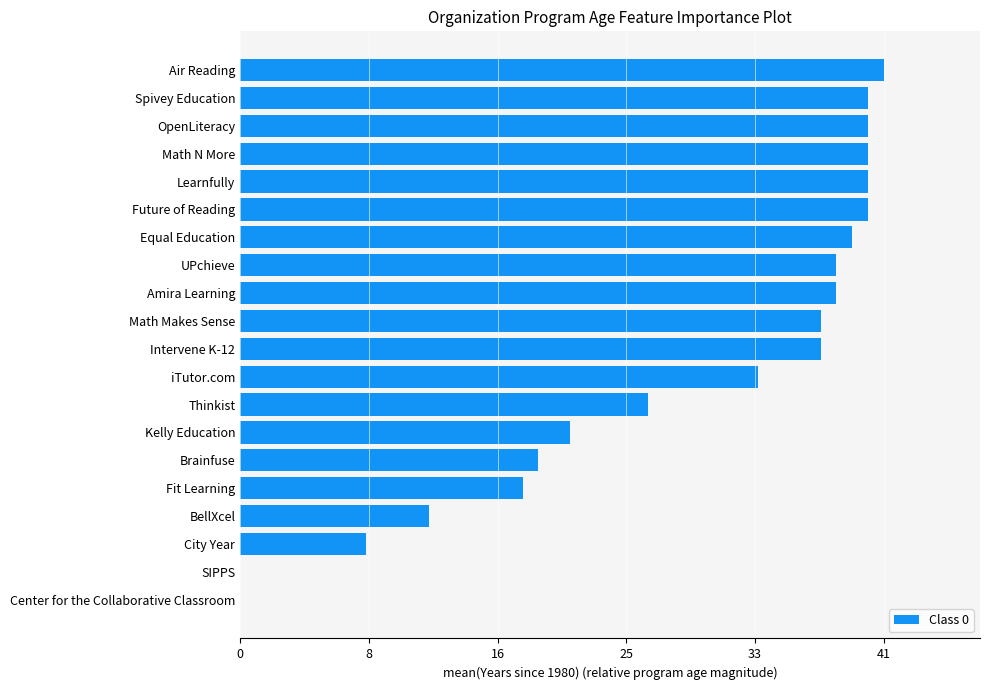

What is the approximate value at Amira Learning?

38